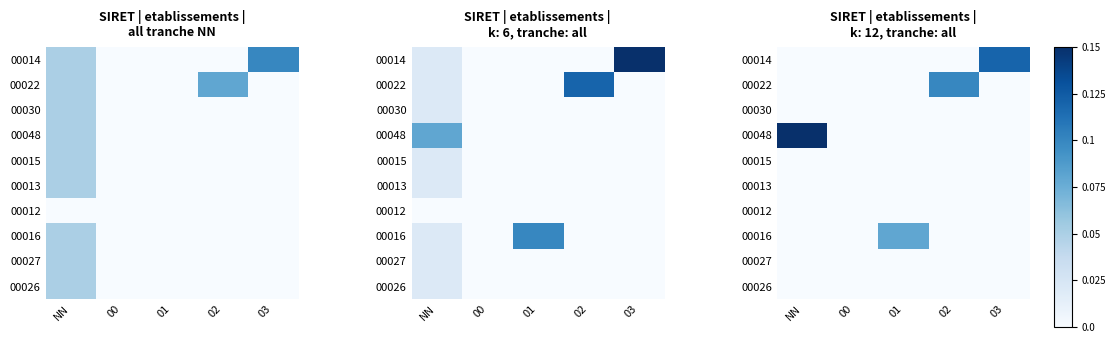

How many 00014 values are between 0 and 1?

5